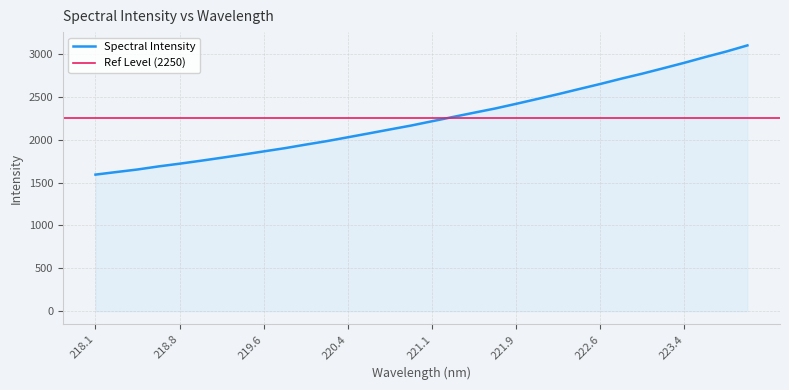

Which category has the highest value across all series?

223.9802